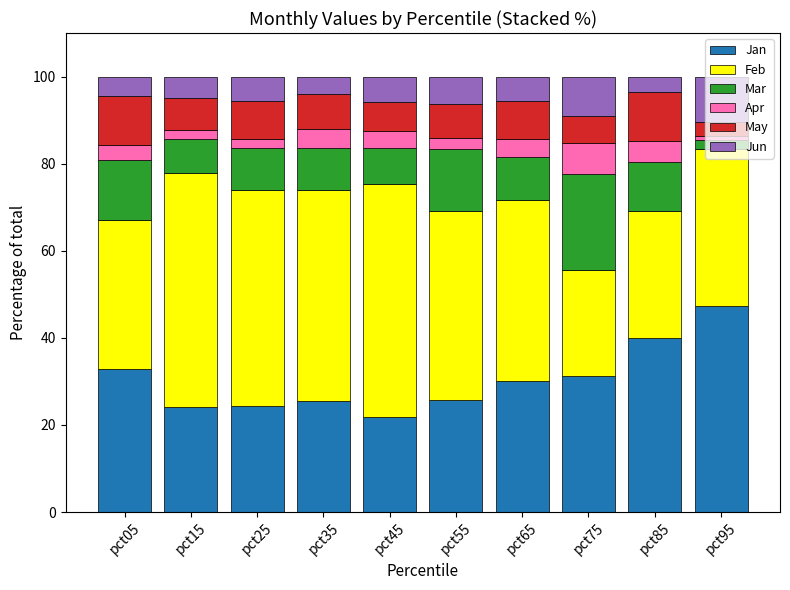

How many bars are there in total?

10